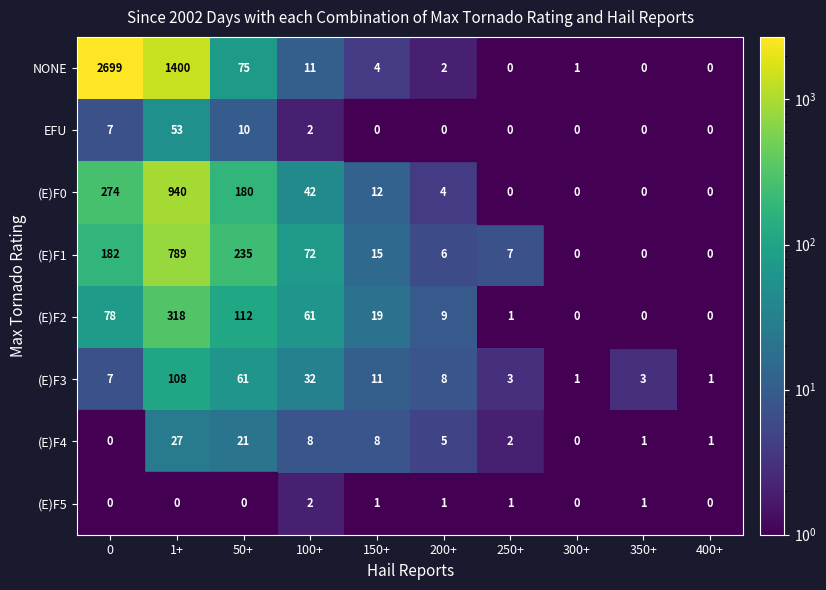

Is the value of (E)F5 at 350+ greater than the value of (E)F3 at 200+?

No